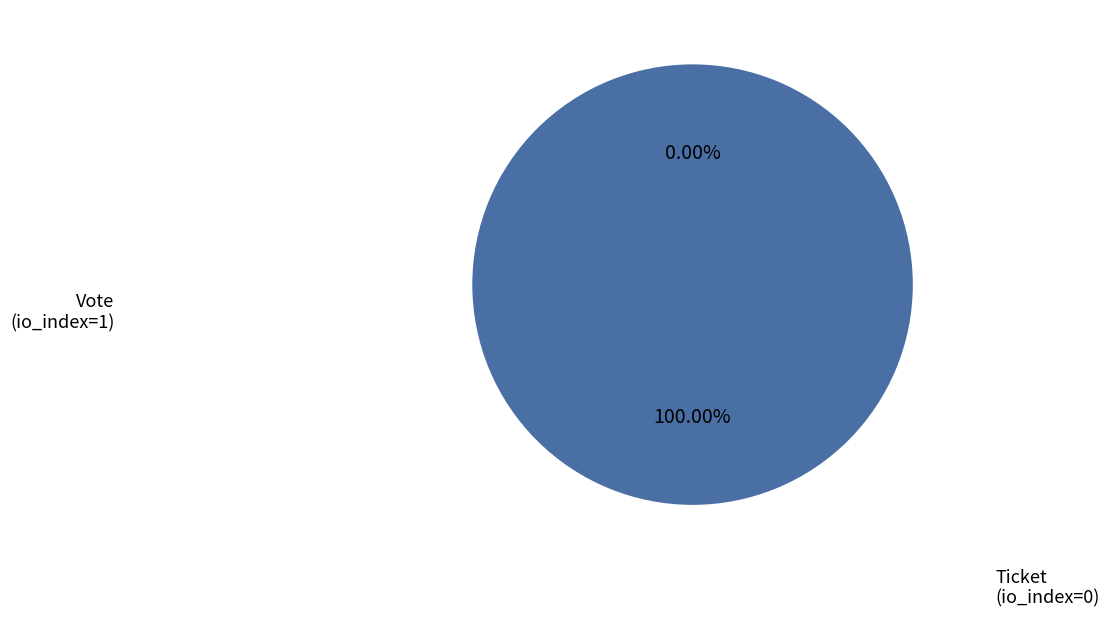

To the nearest percent, what is the combined percentage of Vote
(io_index=1) and Ticket
(io_index=0)?

100%